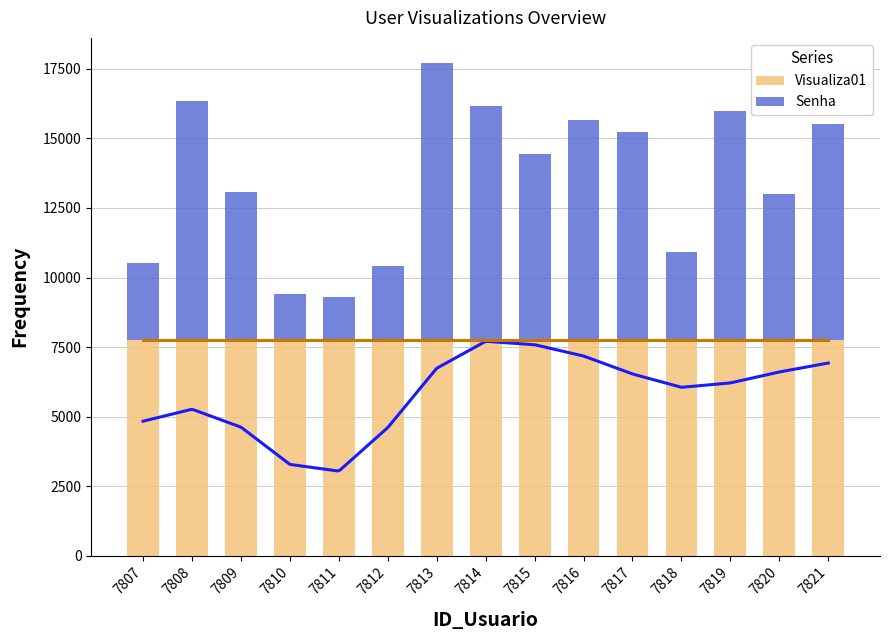

At which label is Visualiza01 closest to 7770?

7807